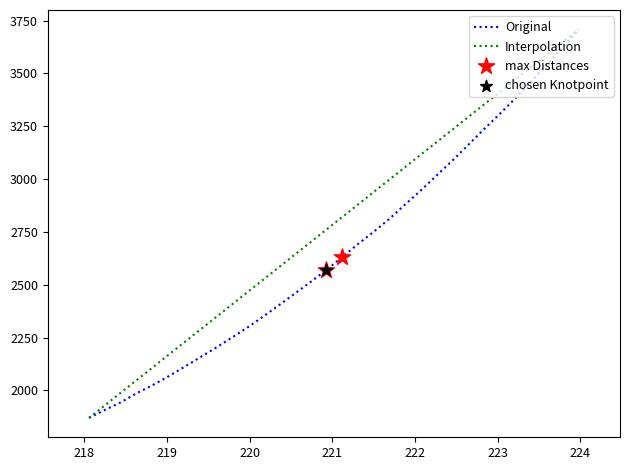

What is the highest value of the Original series?

3708.2